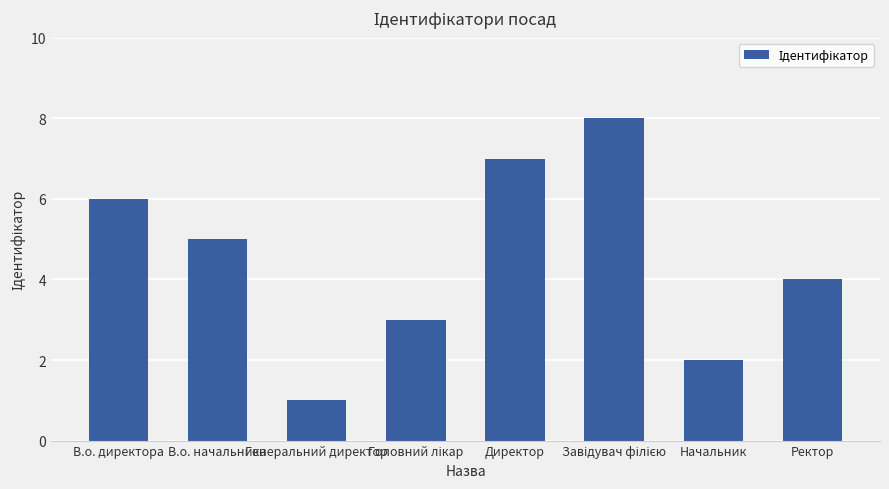

What is the maximum value shown in the chart?

8